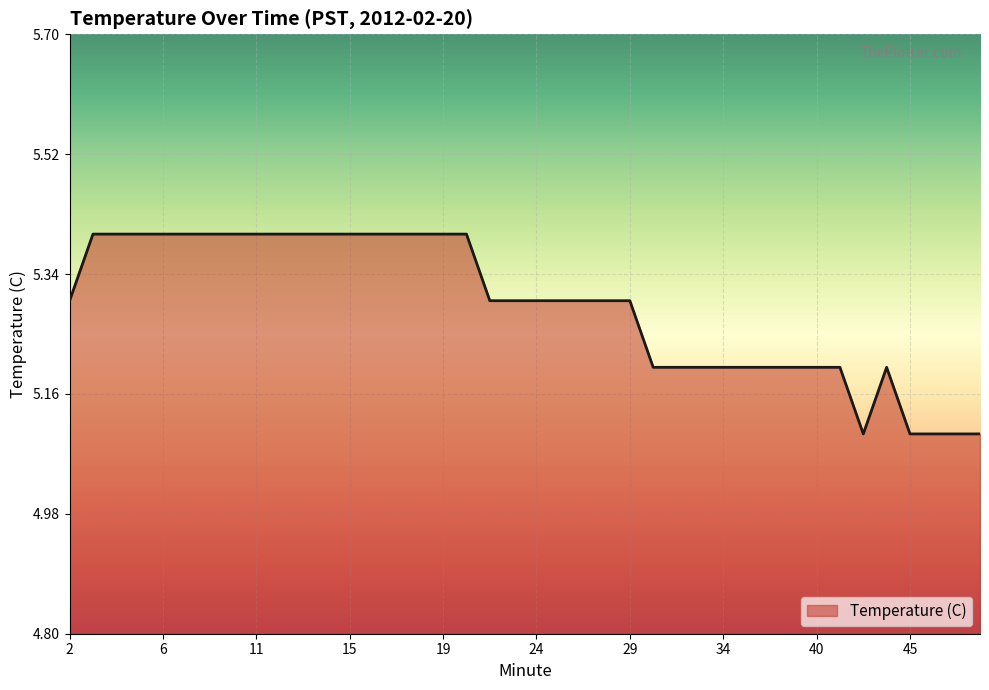

What is the maximum value shown in the chart?

5.4